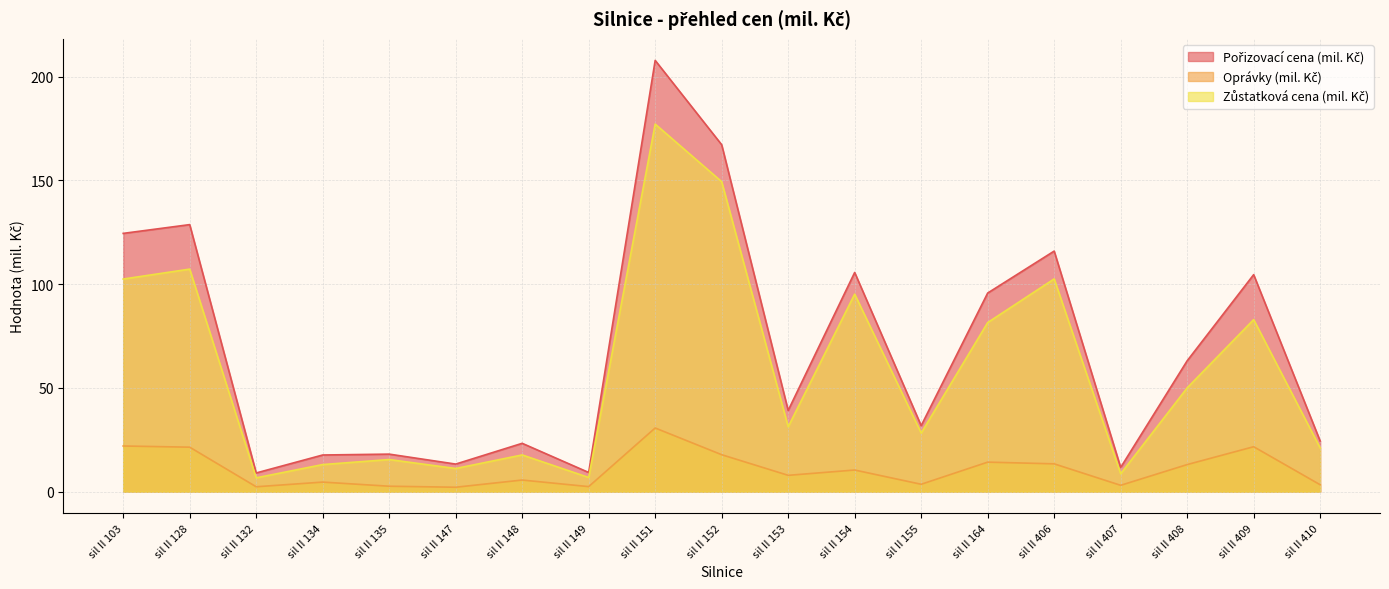

How many values in the Pořizovací cena (mil. Kč) series are below 39?

9